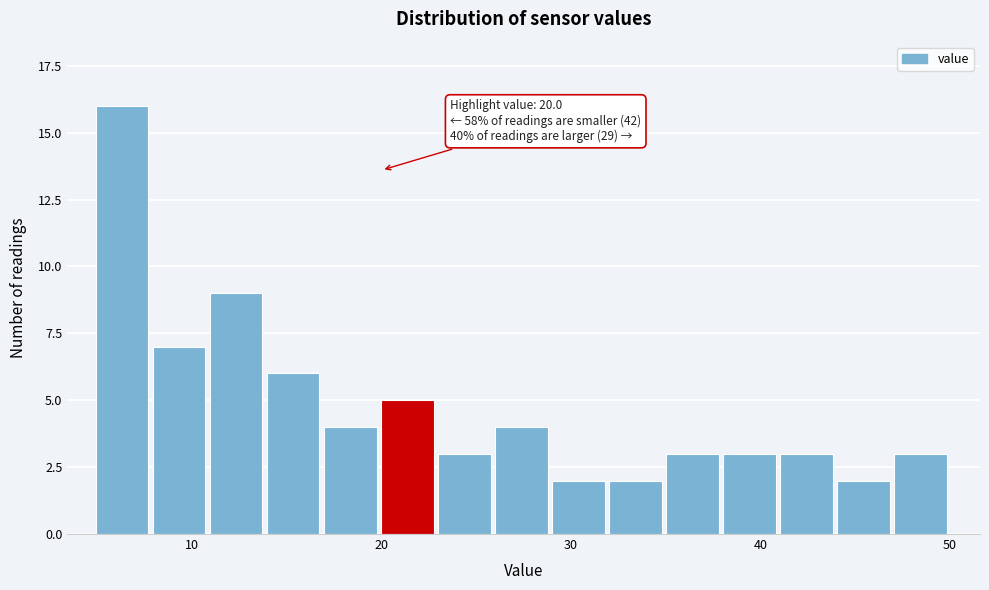

Around what value on the x-axis is the tallest bar? Give the approximate position of its centre, as read against the axis.

6